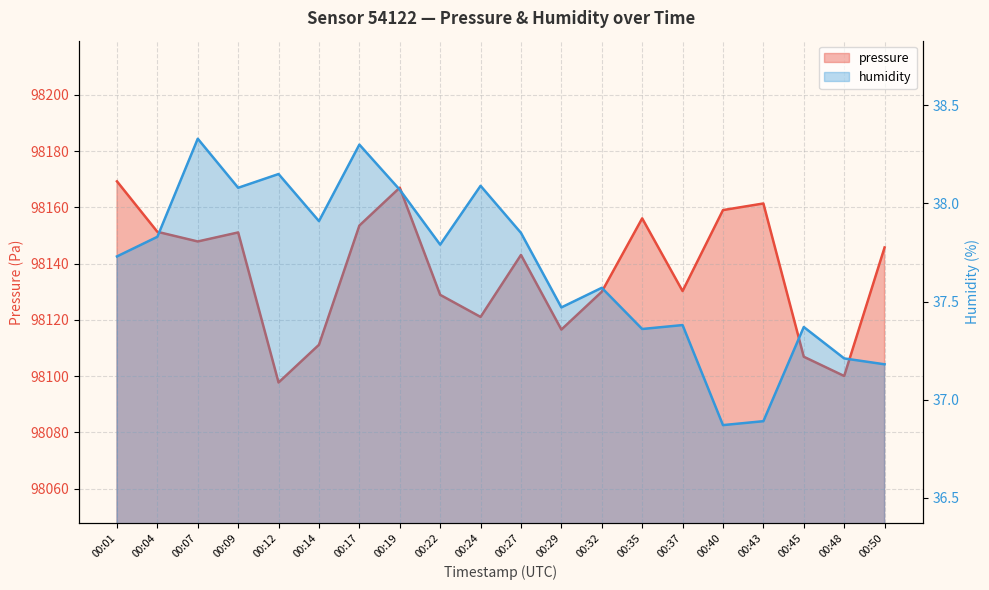

At 00:22, list the series in order from largest to smallest.

pressure, humidity